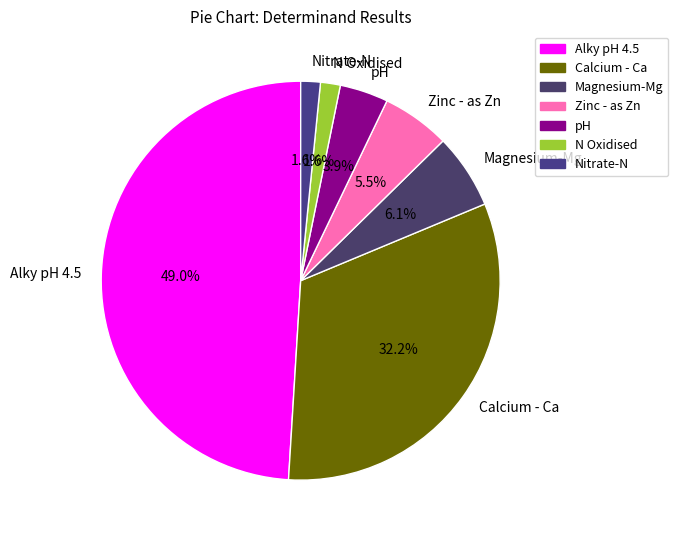

The Zinc - as Zn slice represents 1% of the pie. True or false?

False